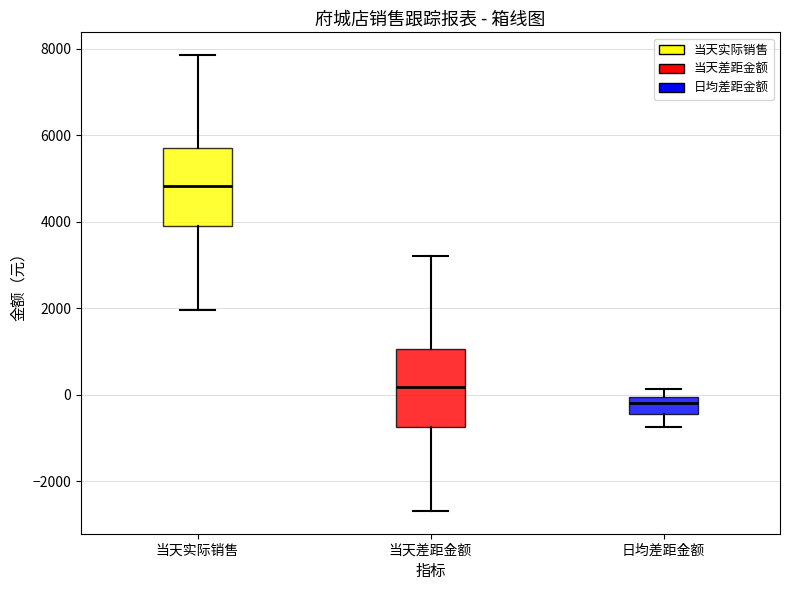

Which box has the highest median line?

当天实际销售